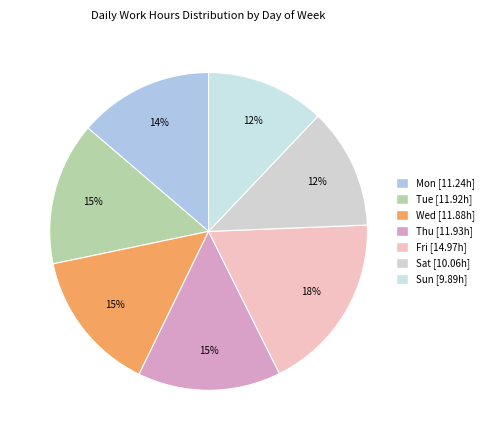

Combined, what portion of the pie is Thu and Sat?

26.9%